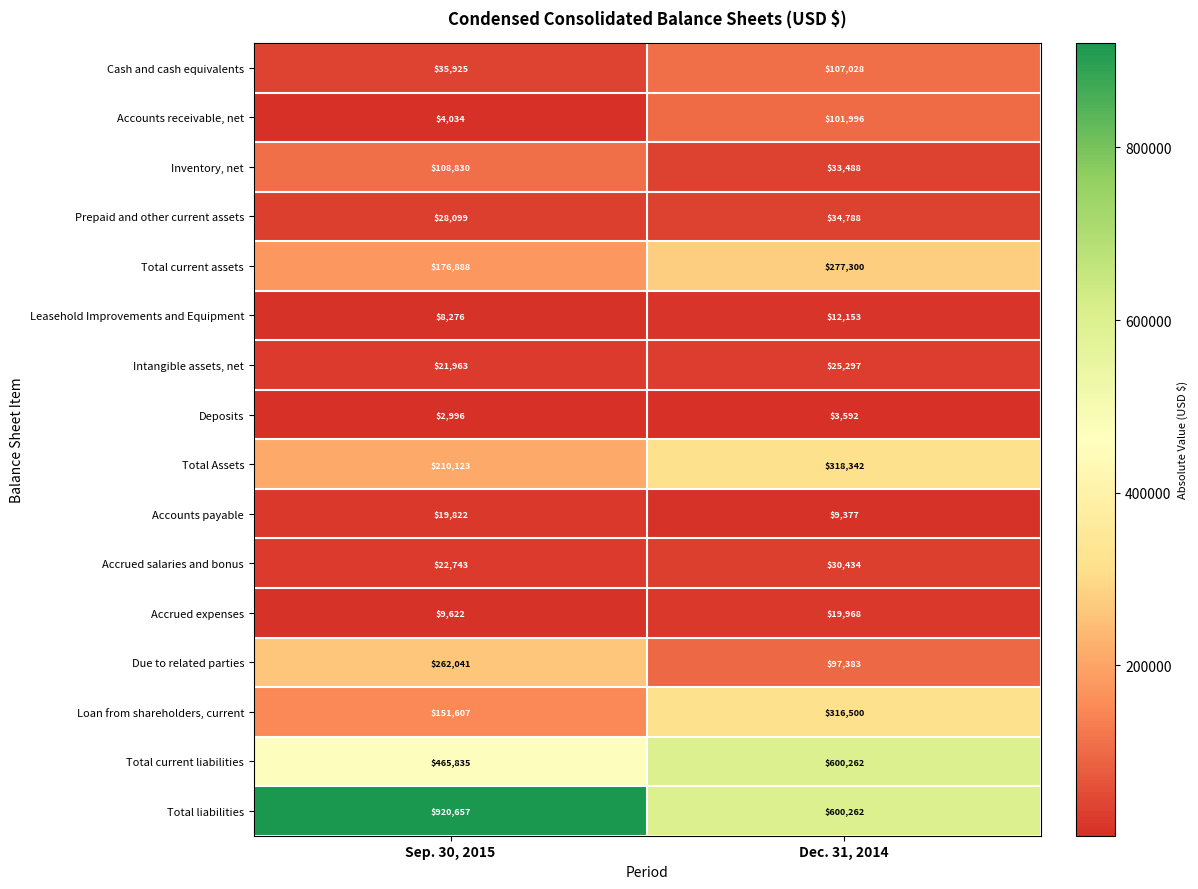

Where is Total Assets nearest to the value 264232?

Sep. 30, 2015